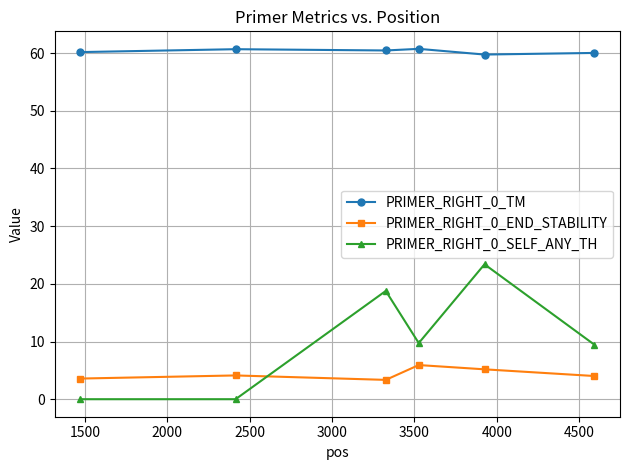

What is the greatest value displayed?

60.7